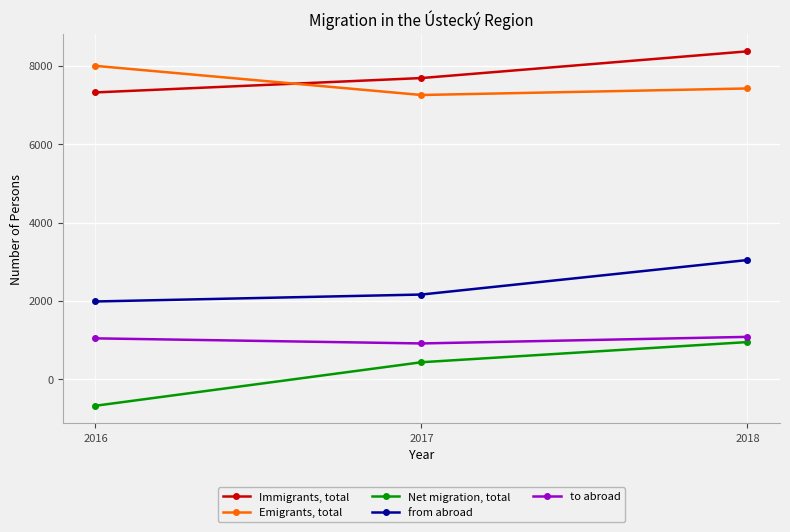

What is the difference between the highest and lowest values at 2016?

8680